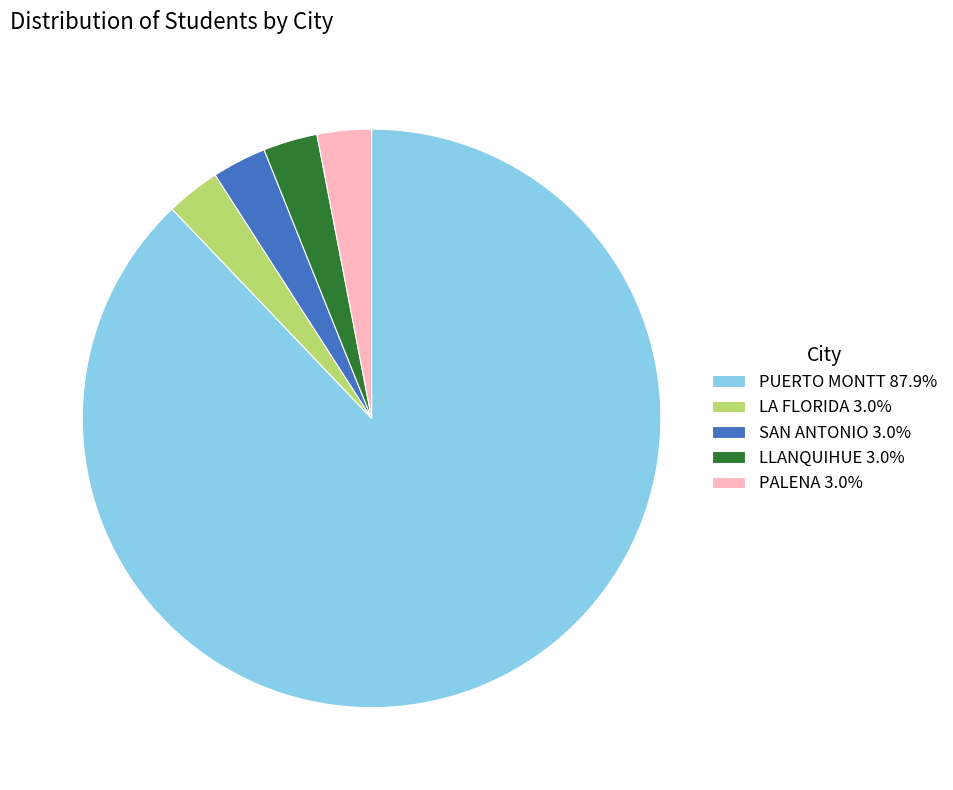

How many segments does this pie chart have?

5